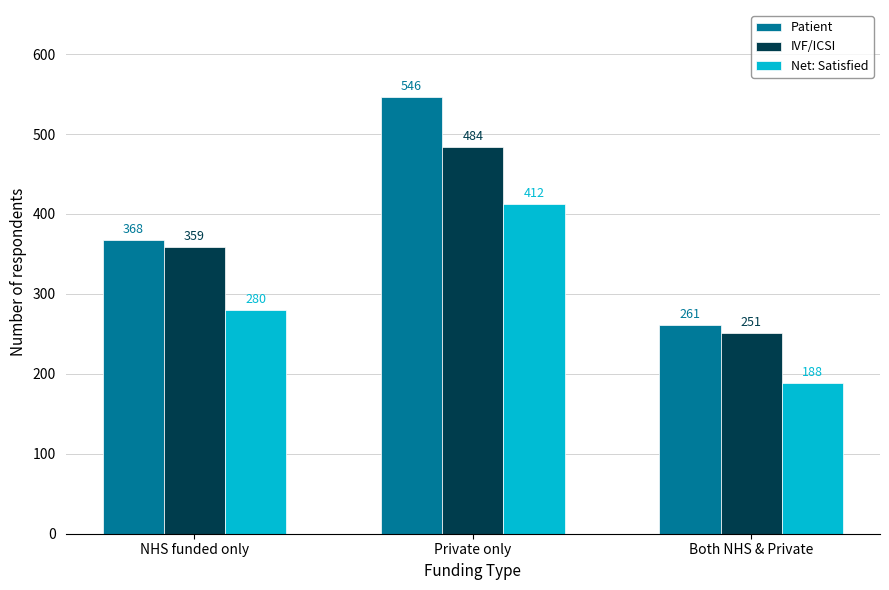

Which label corresponds to the smallest value in the chart?

Both NHS & Private